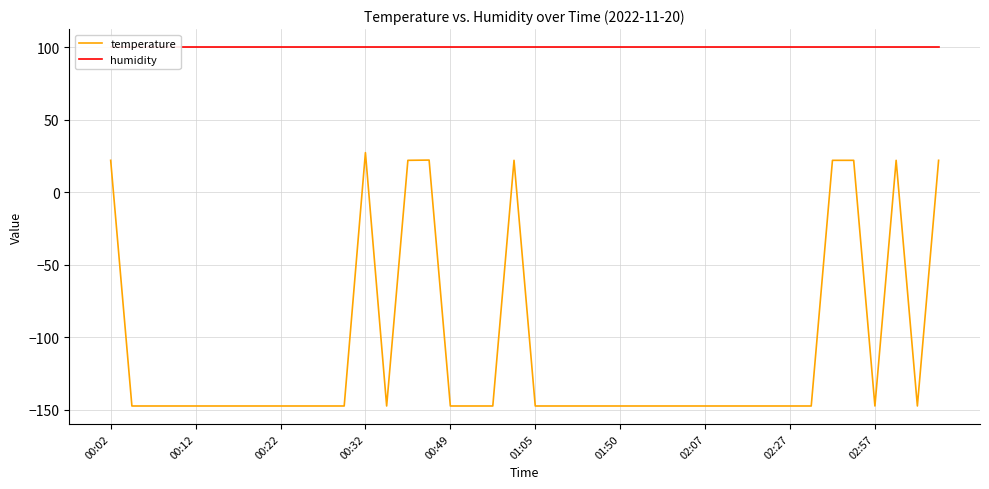

What is the sum of the temperature values at 16 and 38?

-295.1